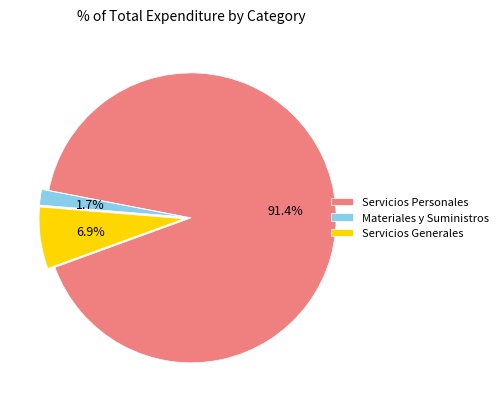

Count the number of slices in the pie.

3